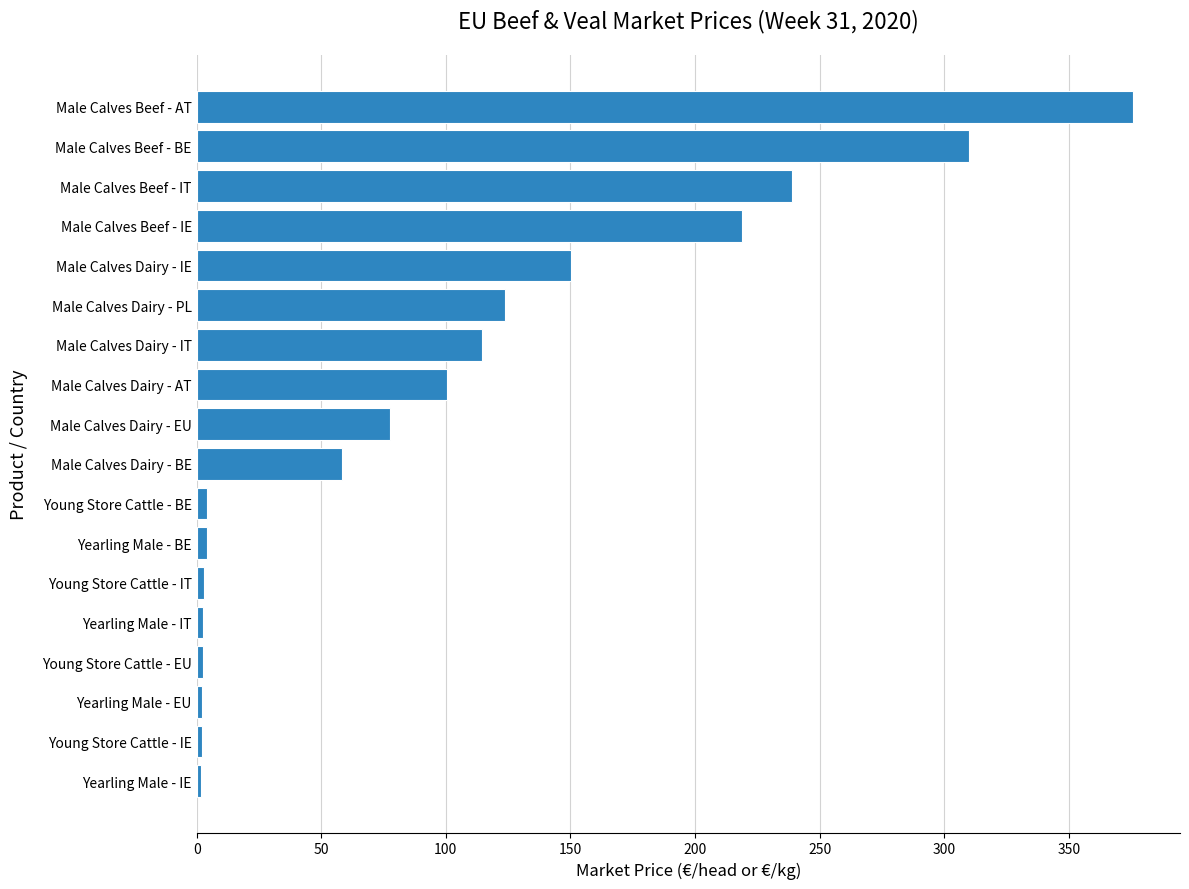

How many data points does each series have?

18